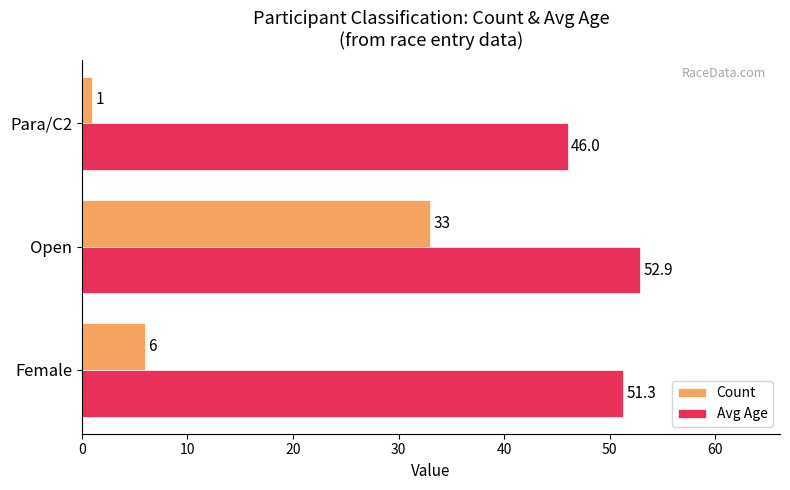

What is the difference between the maximum and second lowest values in the Count series?

27.0